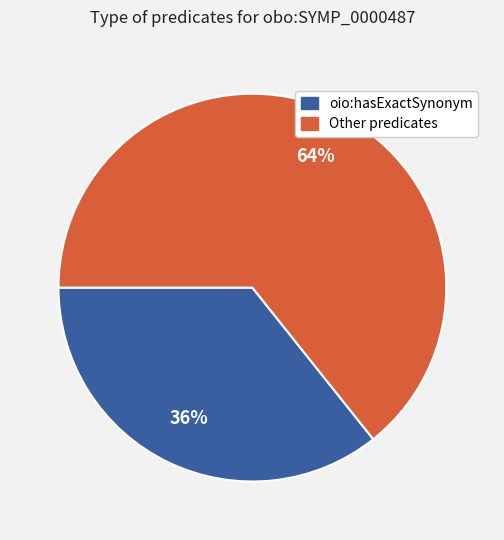

The oio:hasExactSynonym slice represents 27% of the pie. True or false?

False